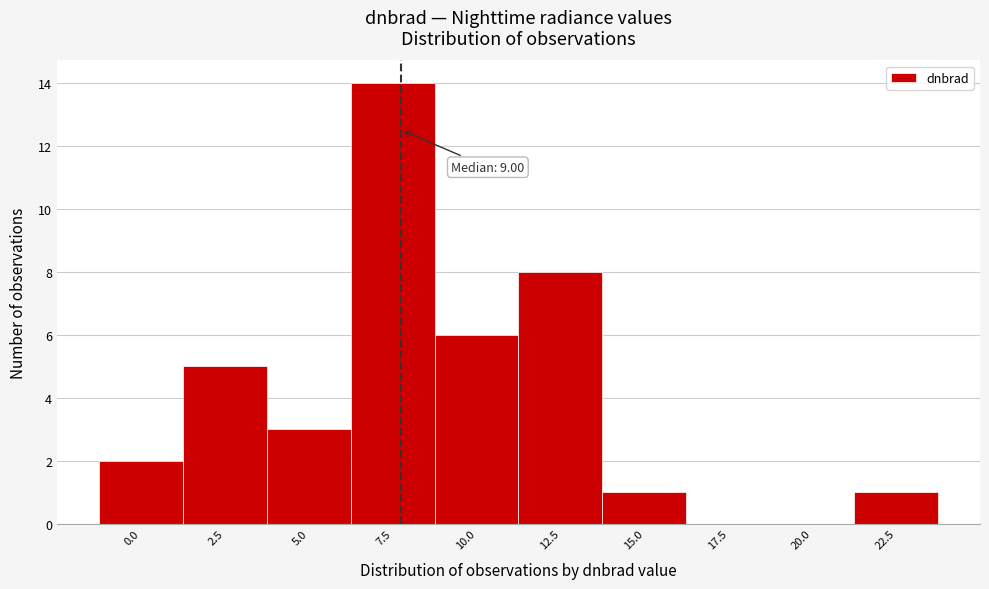

Reading left to right, transcribe all the data shown in this chart.

0.0=2	2.5=5	5.0=3	7.5=14	10.0=6	12.5=8	15.0=1	17.5=0	20.0=0	22.5=1